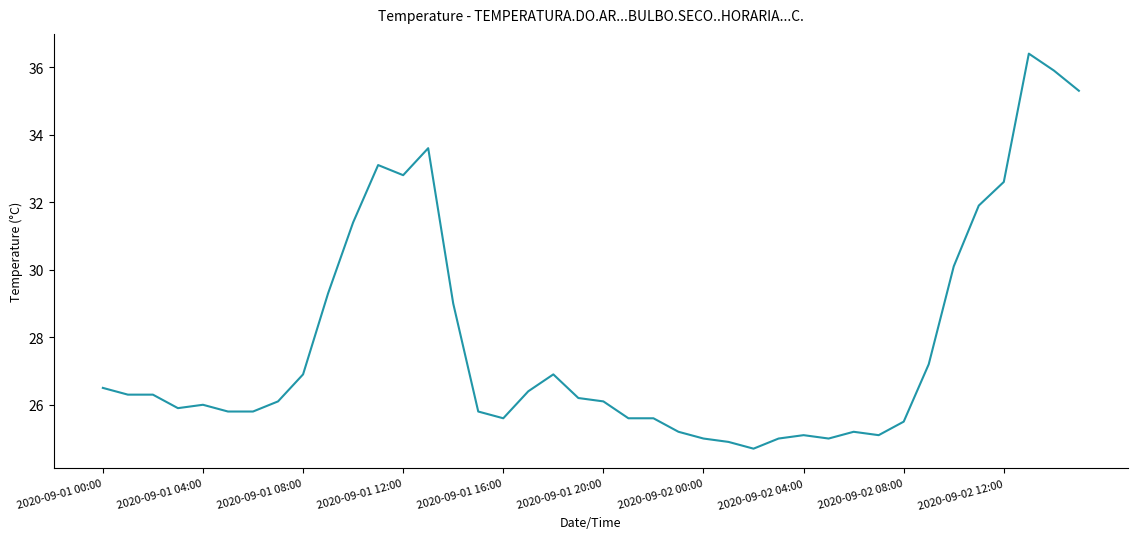

What is the greatest value displayed?

36.4